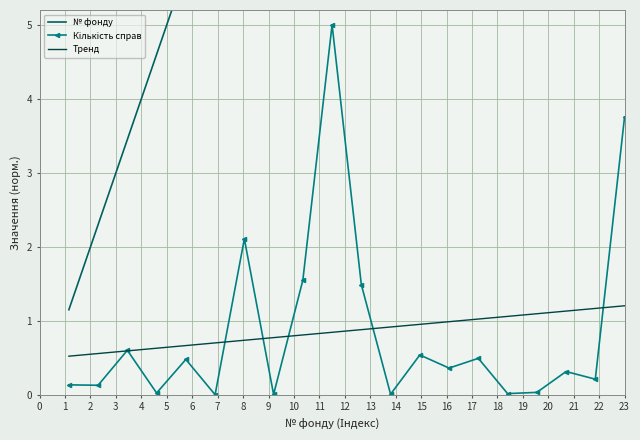

At which label is № фонду closest to 12?

10